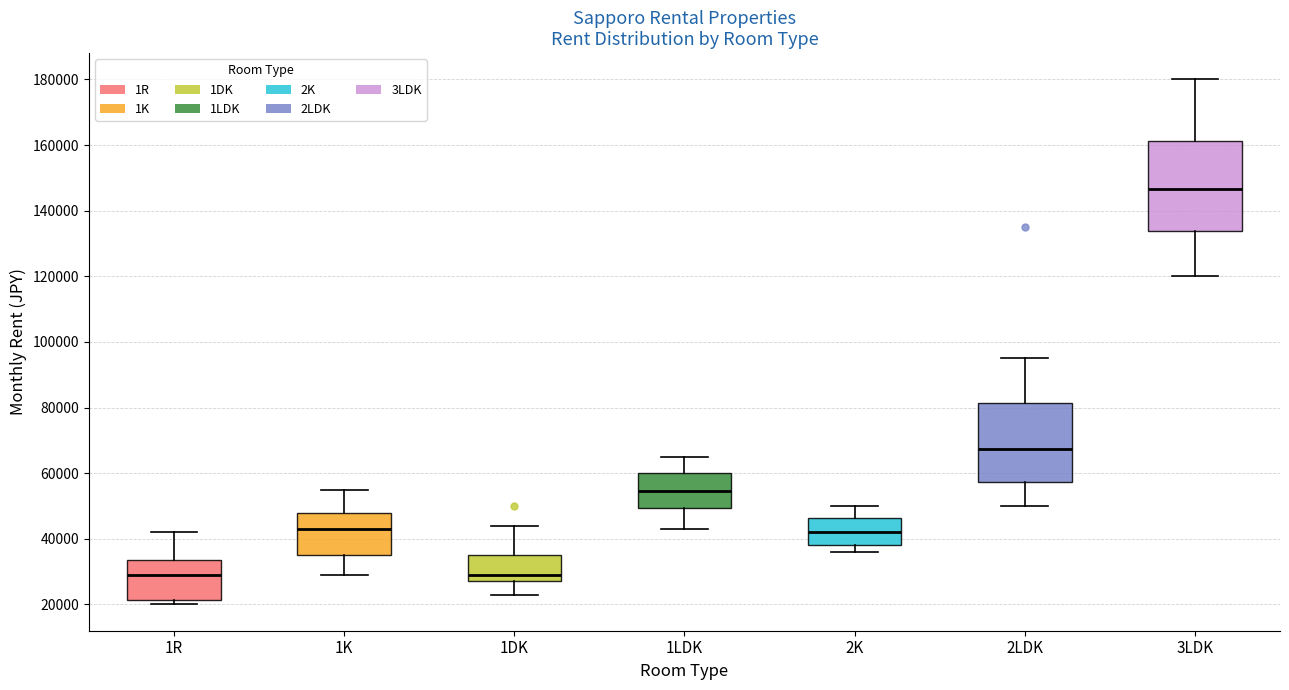

Which box is the tallest, from its lower edge to its upper edge?

3LDK